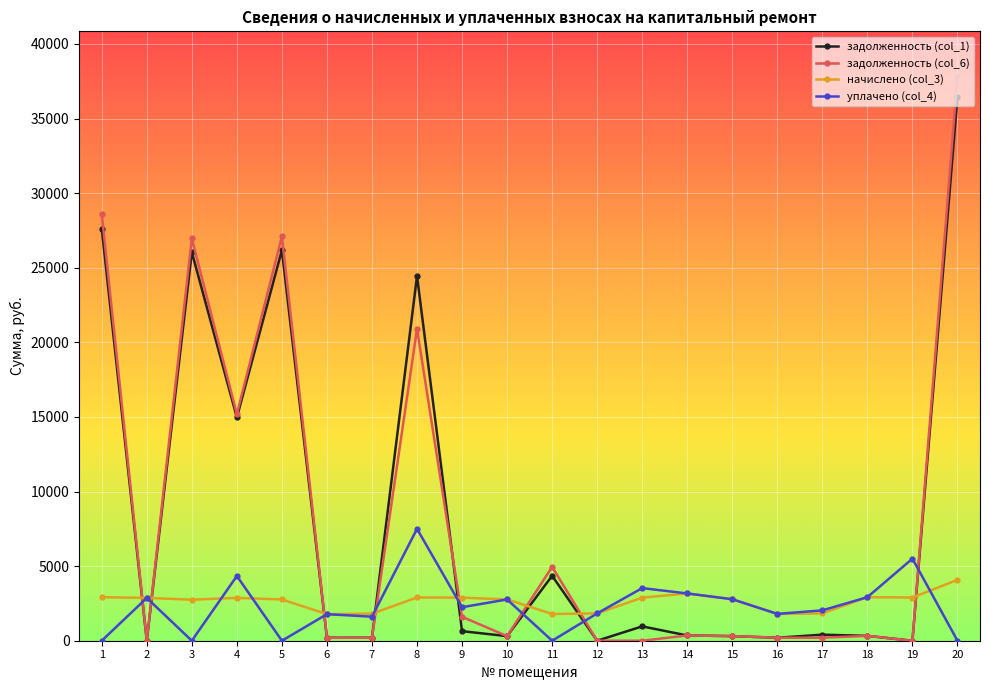

At which category is the sum across all series the highest?

20